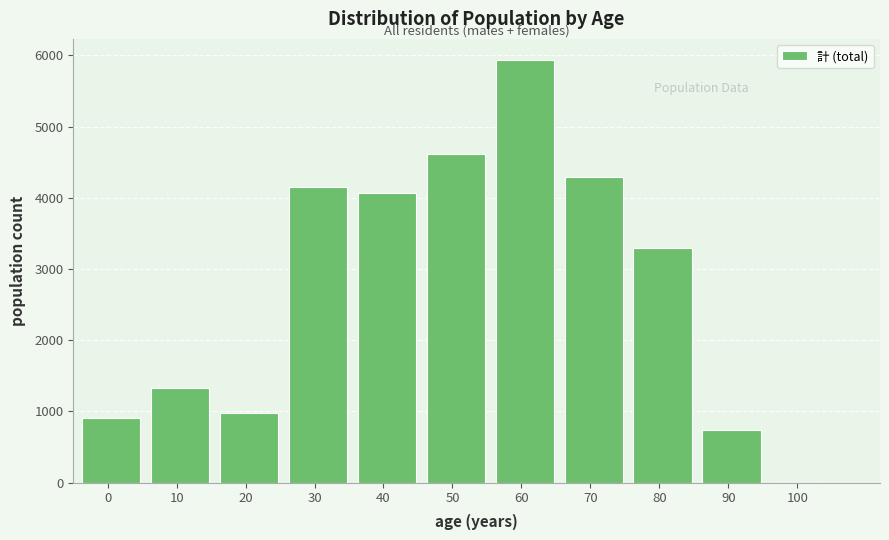

Reading right to left, what are all the values shown in this chart?

100=0	90=741	80=3296	70=4291	60=5935	50=4609	40=4064	30=4147	20=979	10=1336	0=903